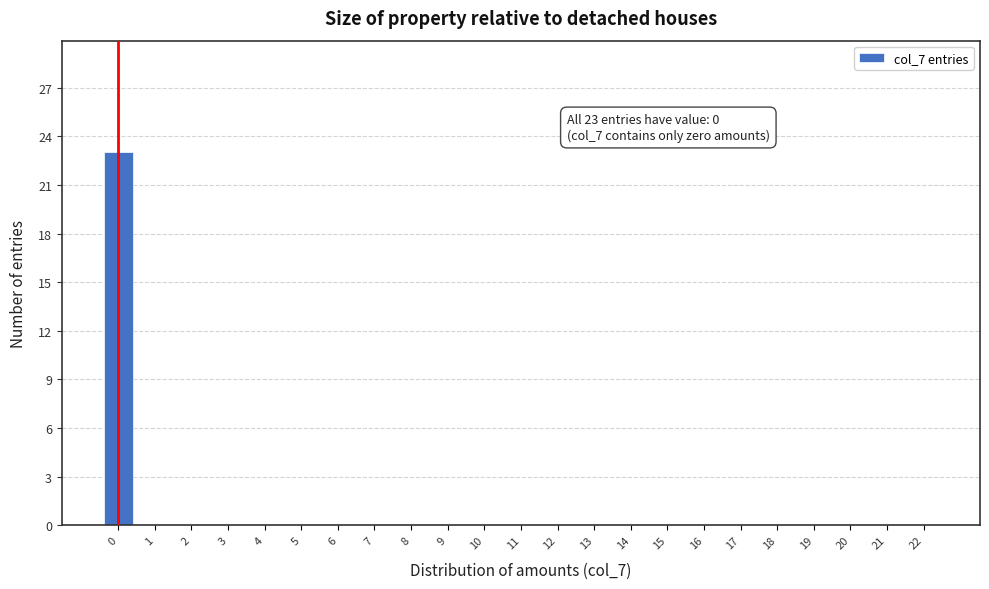

Reading right to left, transcribe all the data shown in this chart.

22=0	21=0	20=0	19=0	18=0	17=0	16=0	15=0	14=0	13=0	12=0	11=0	10=0	9=0	8=0	7=0	6=0	5=0	4=0	3=0	2=0	1=0	0=23